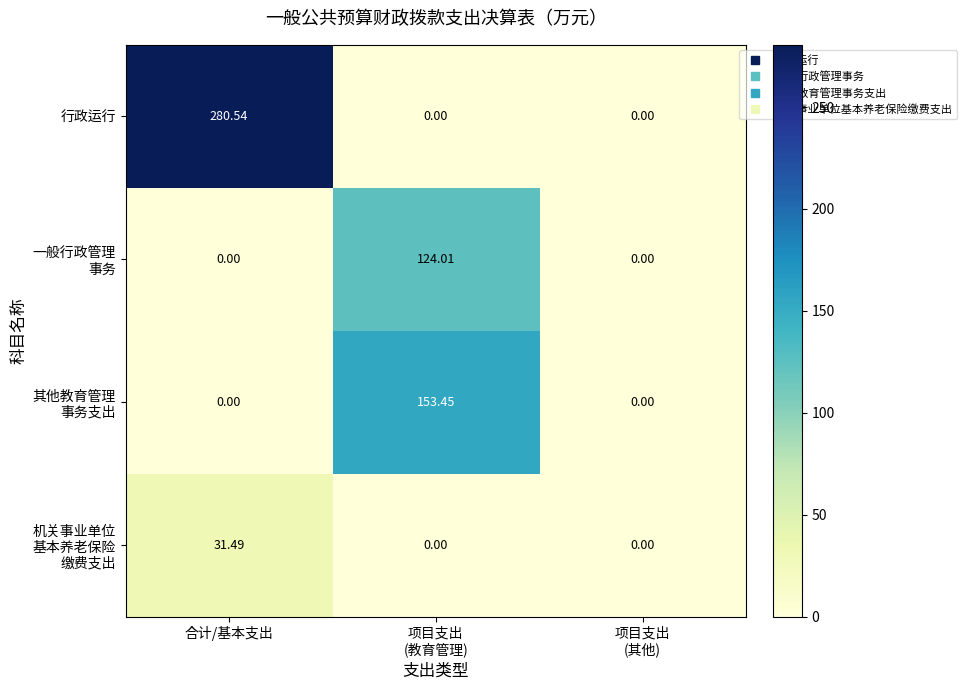

Which series has the largest range (max minus min)?

行政运行